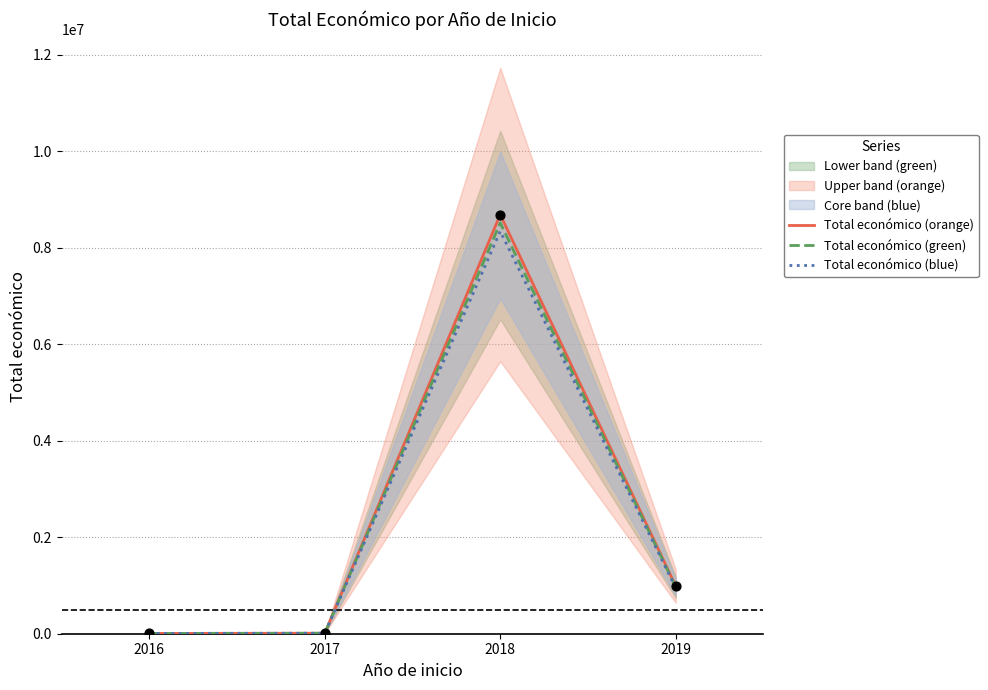

Which series has the widest spread of Y values?

Total económico (orange)